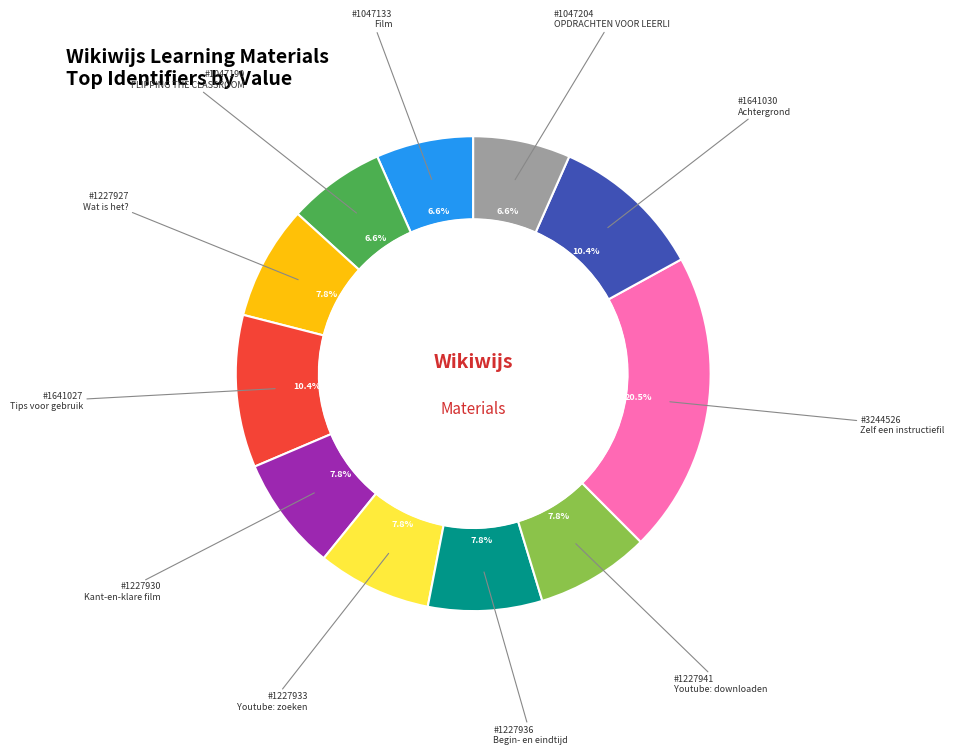

To the nearest percent, what is the difference between the largest and smallest slice percentages?

14%